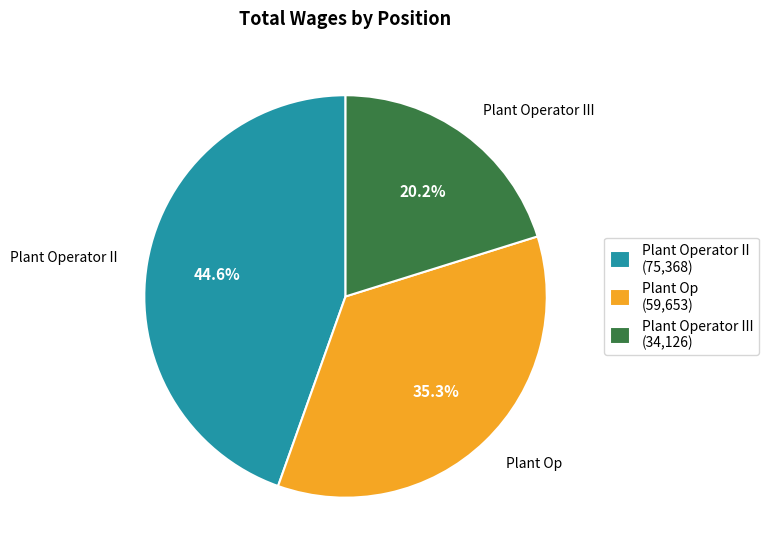

What is the ratio of the value at Plant Operator II (75,368) to the value at Plant Op (59,653)?

1.3